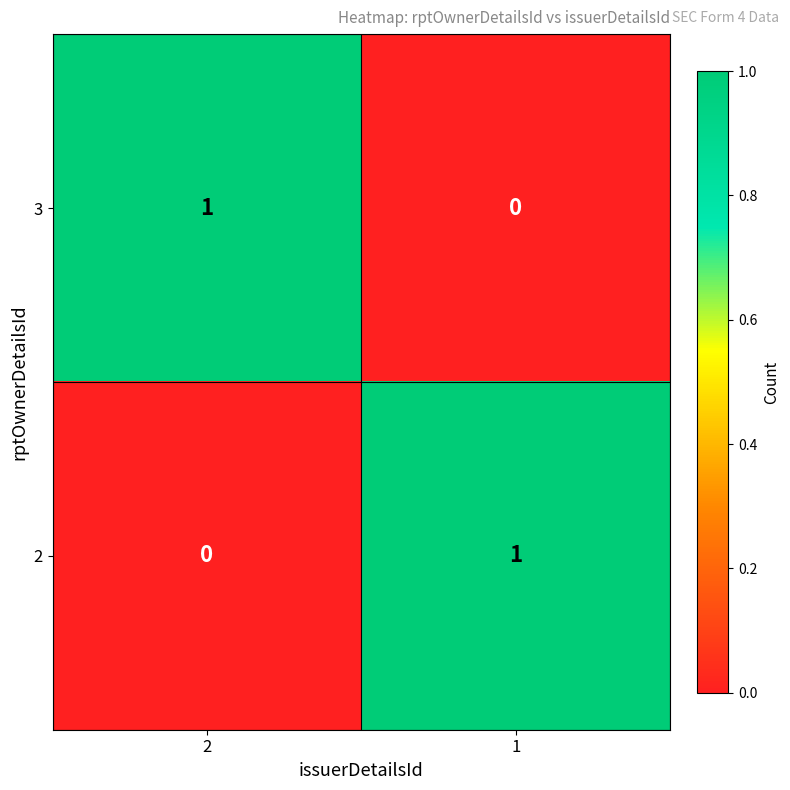

How many distinct data groups are displayed?

2